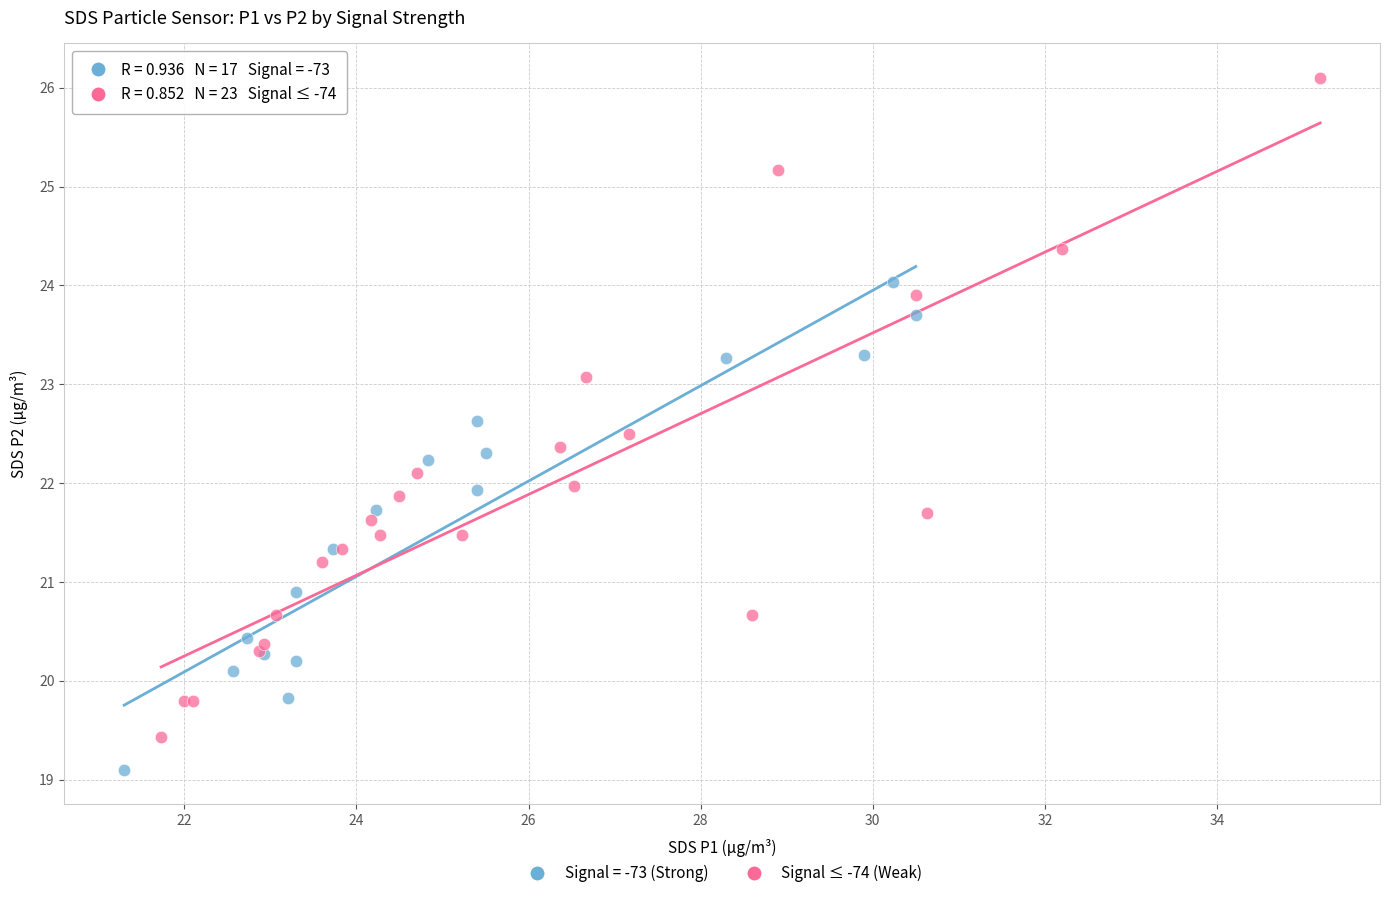

Which series reaches the maximum Y coordinate?

Signal ≤ -74 (Weak)